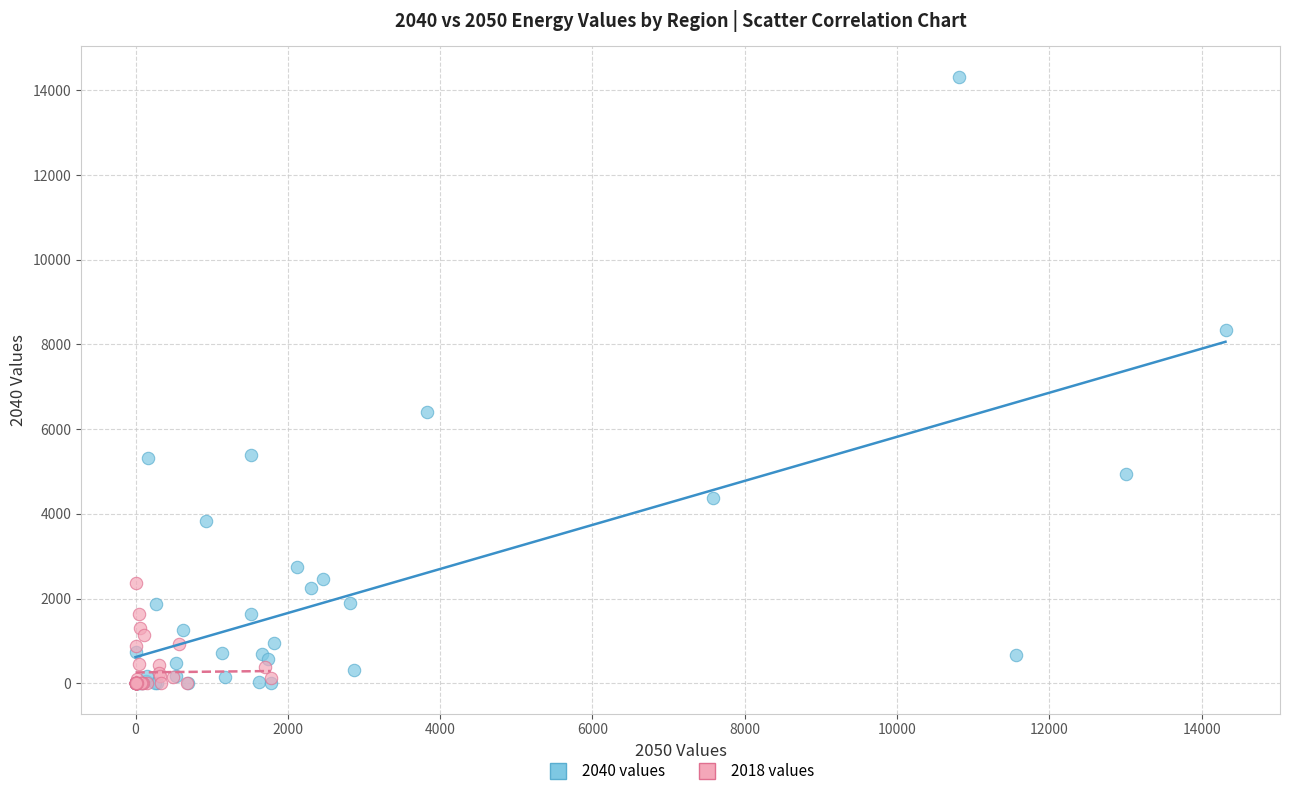

What are all the series names shown in the legend?

2040 values, 2018 values